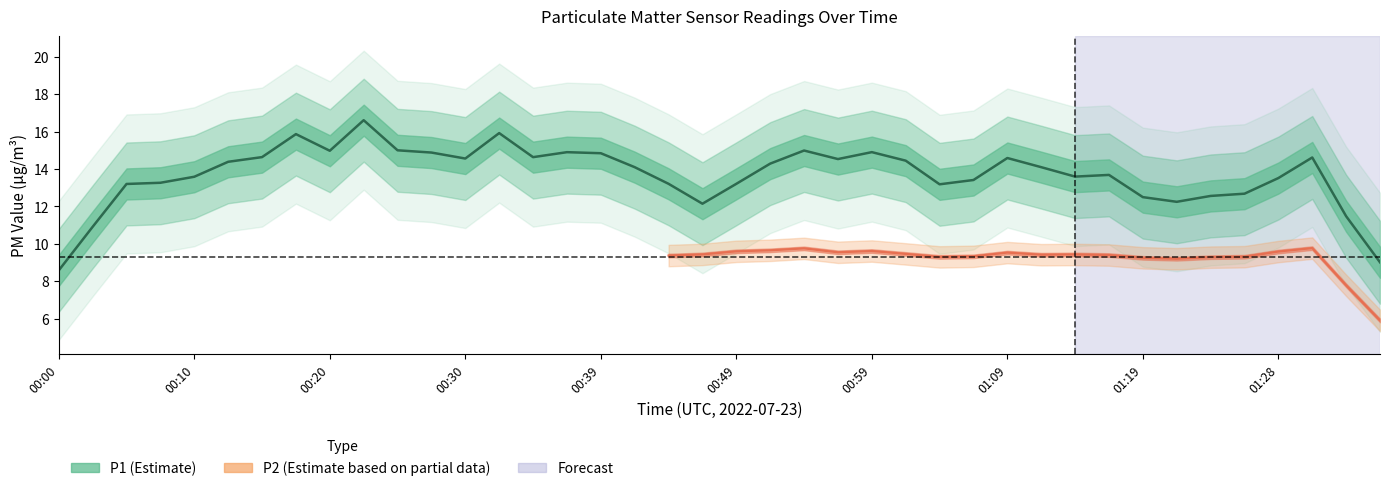

What is the sum of the P2 values at 00:37 and 01:31?

18.8